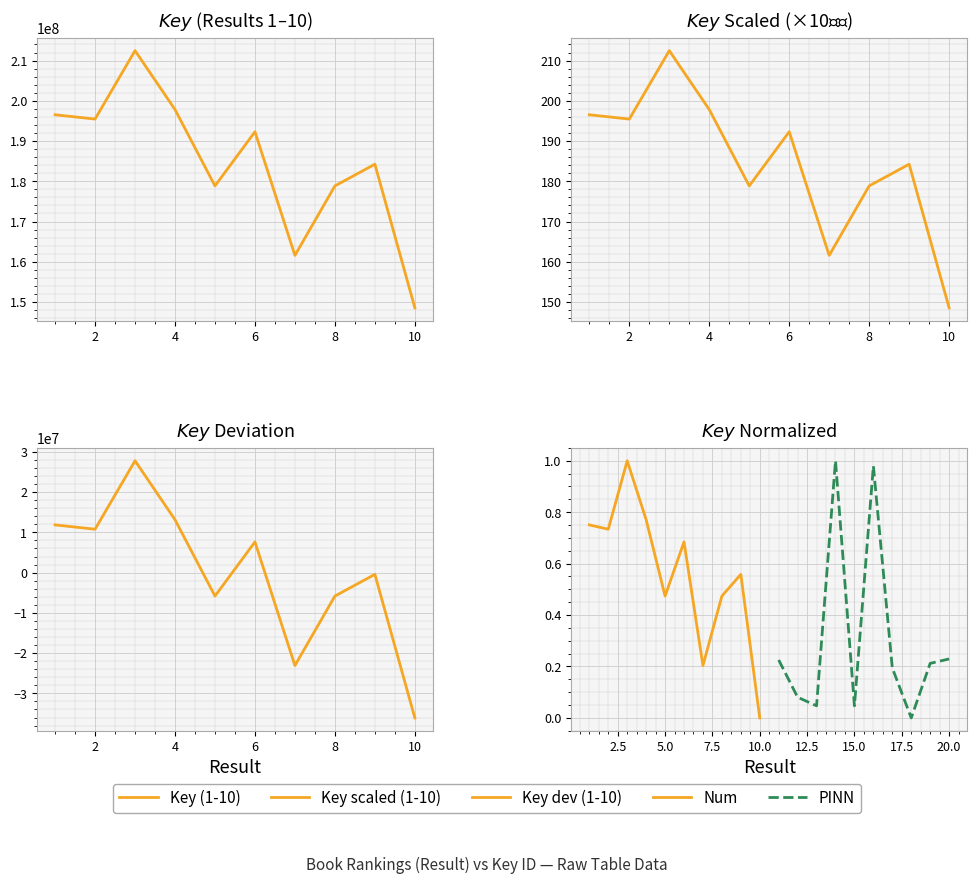

How many interior local valleys does the PINN series have?

3